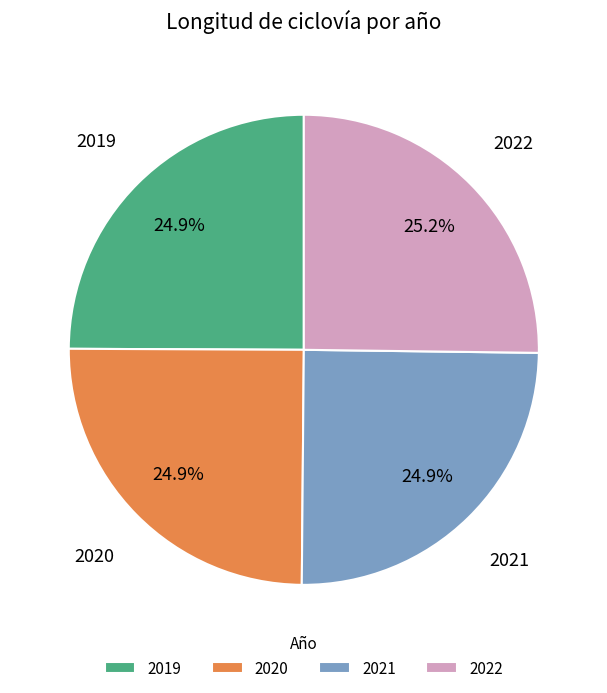

How much of the chart is everything except 2021?

75.1%